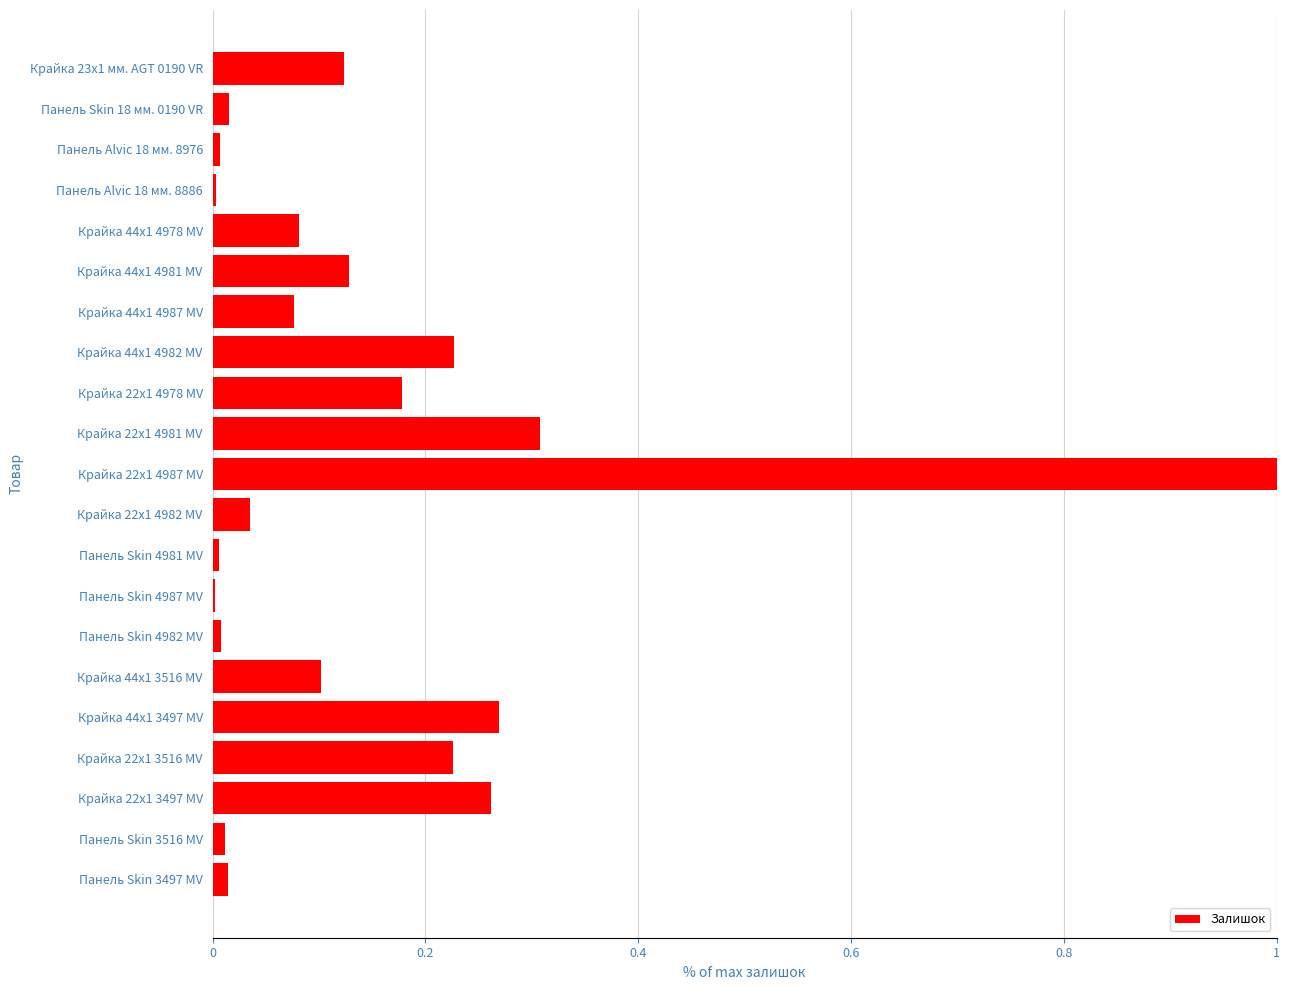

True or false: the data shows 0.5 at Крайка 22x1 4981 MV.

False